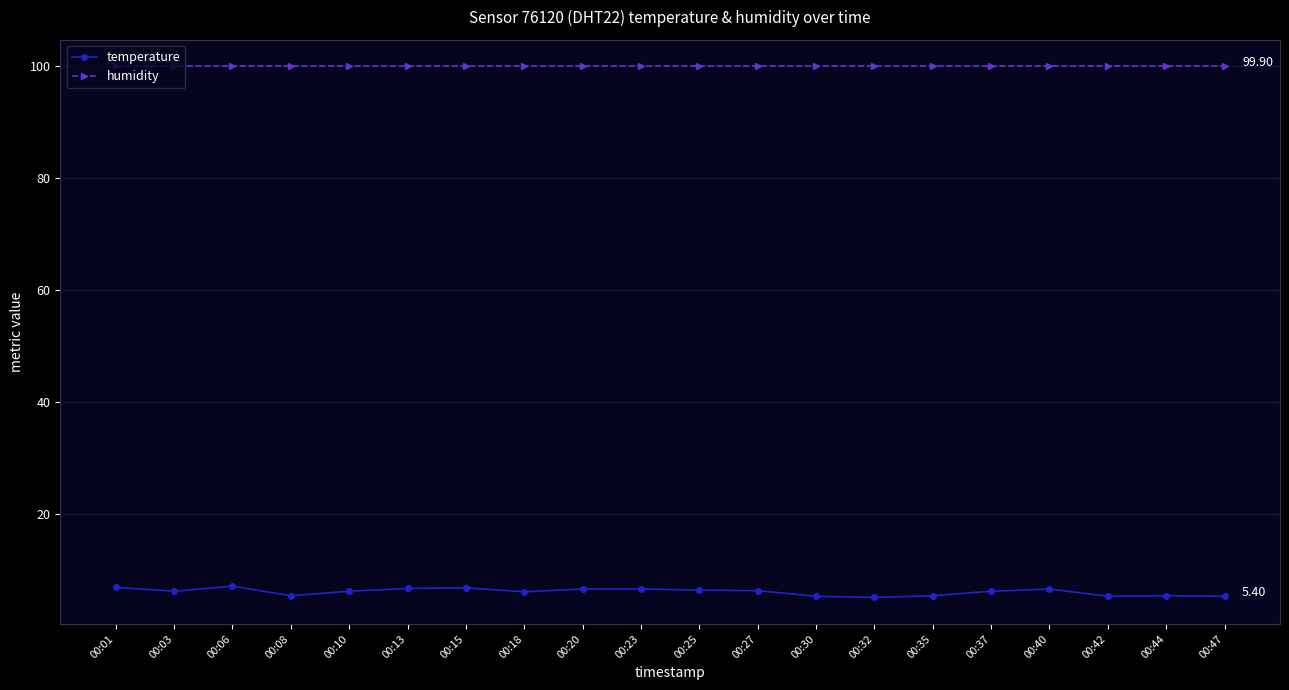

What is the greatest value displayed?

99.9